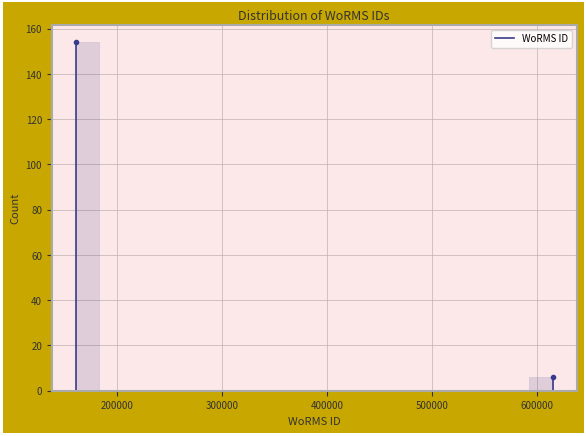

Read against the x-axis, roughly where is the centre of the tallest bar?

170000